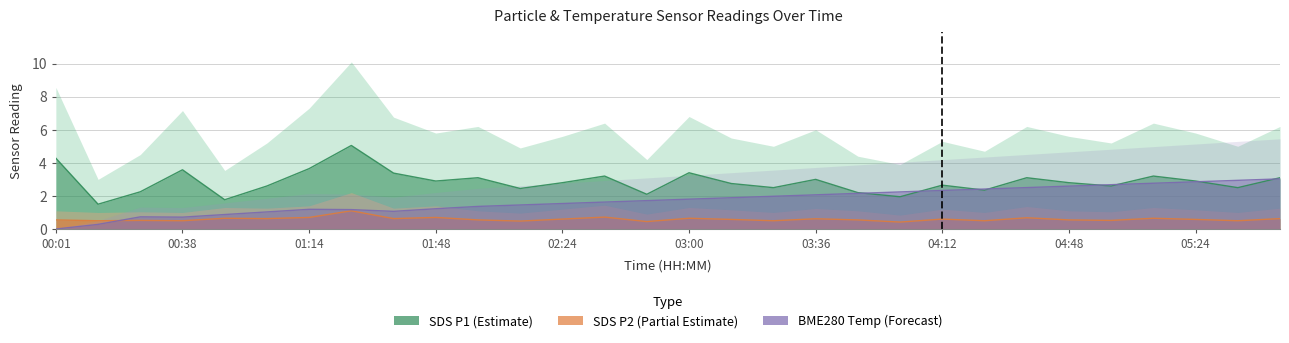

What is the approximate value of BME280_temperature at 05:12?

2.8